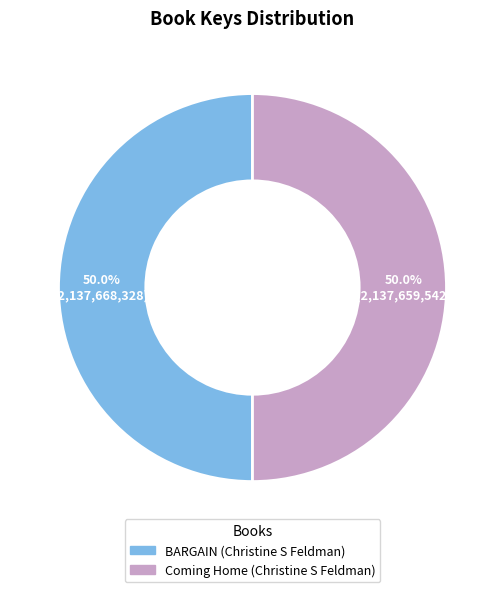

To the nearest percent, what percentage of the pie is BARGAIN (Christine S Feldman)?

50%